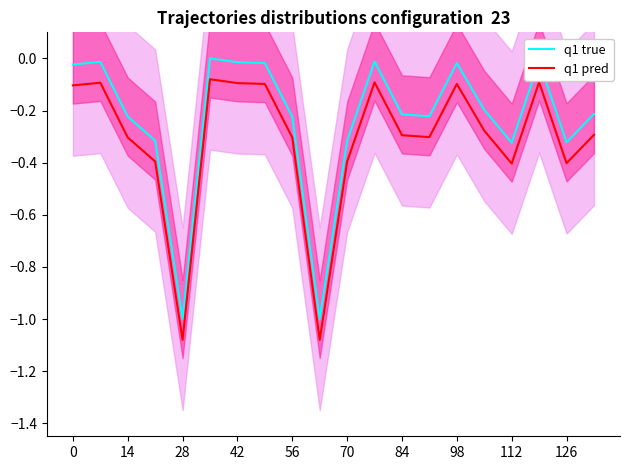

True or false: q1 true and q1 pred cross at least once.

False